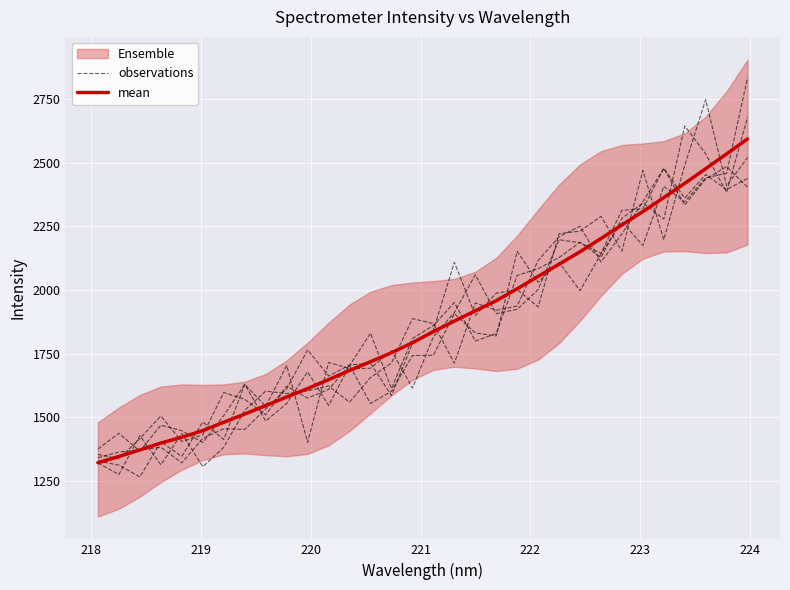

Does the chart display data point markers on the line(s)?

No